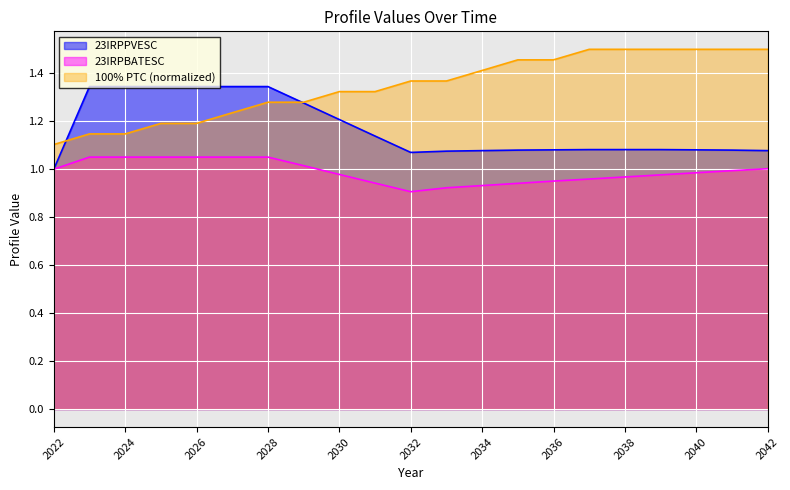

What is the maximum value for 23IRPBATESC?

1.1